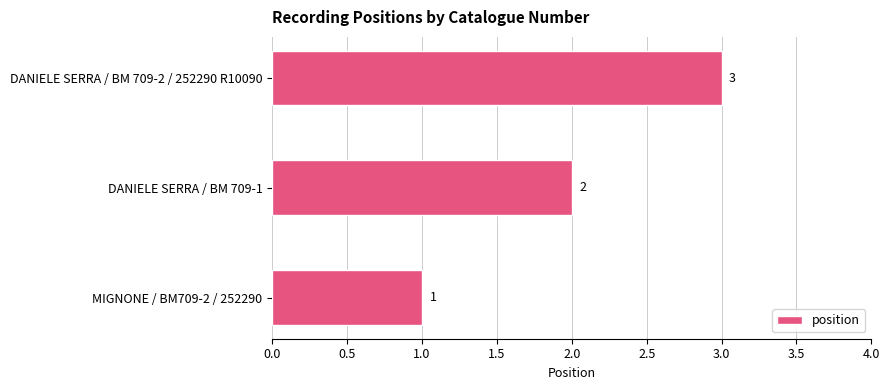

At which label is the value closest to 2?

DANIELE SERRA / BM 709-1